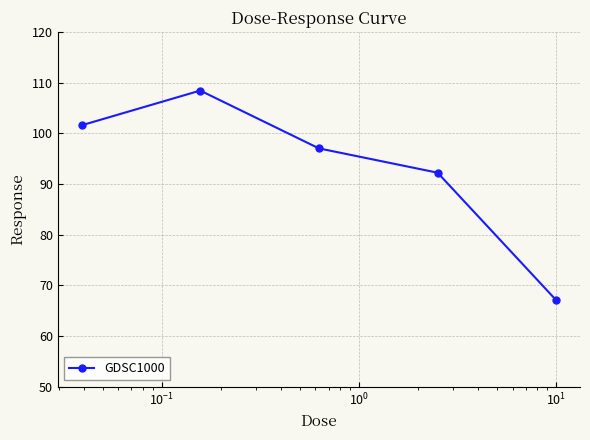

What is the maximum value shown in the chart?

108.4